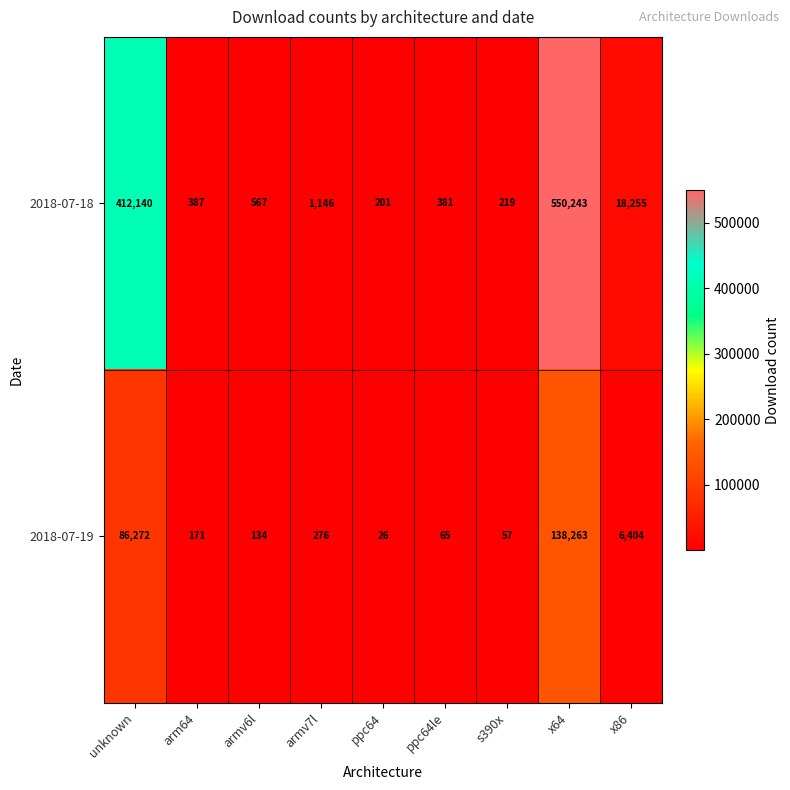

The 2018-07-19 series shows 57 at s390x. True or false?

True